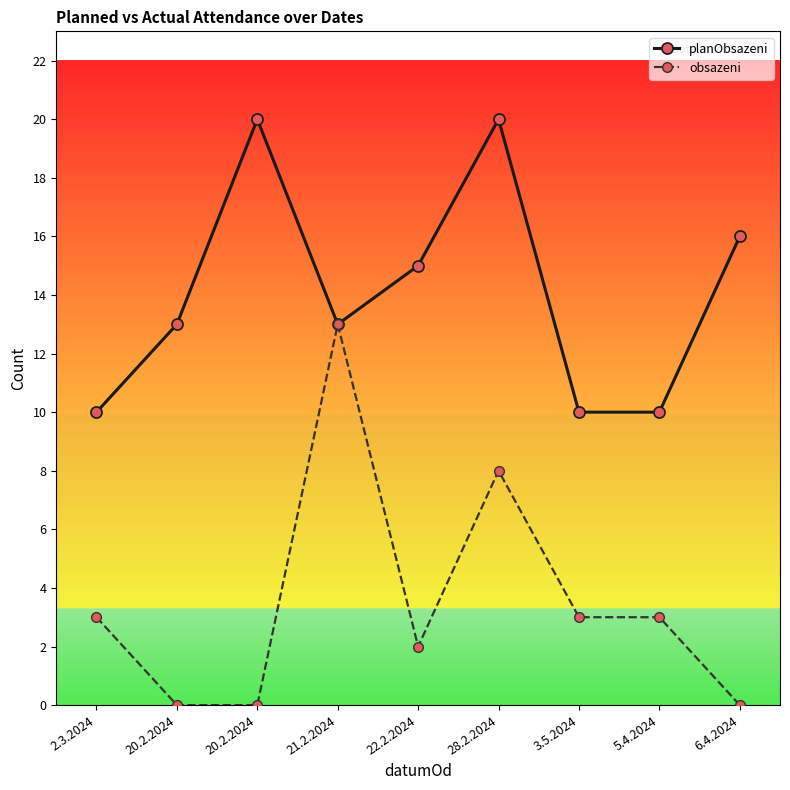

True or false: obsazeni and planObsazeni intersect in this chart.

False